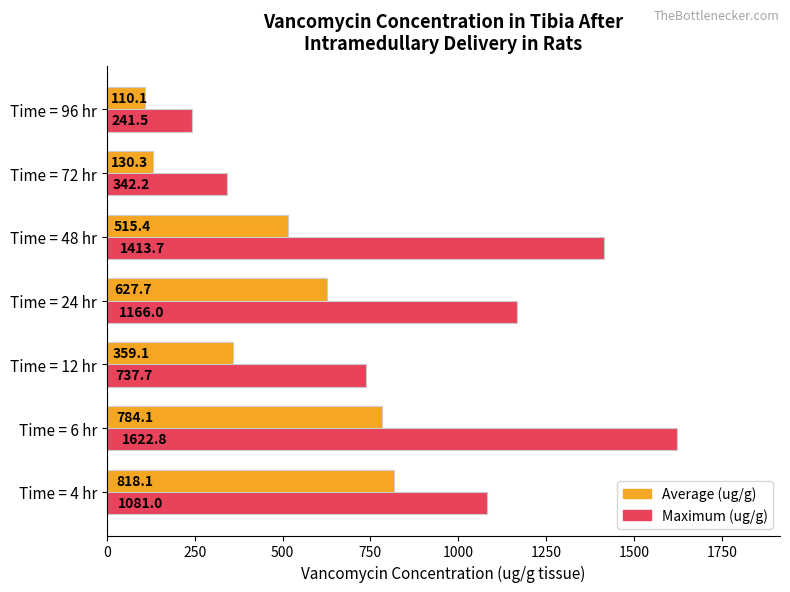

Which category has the lowest value across all series?

Time = 96 hr